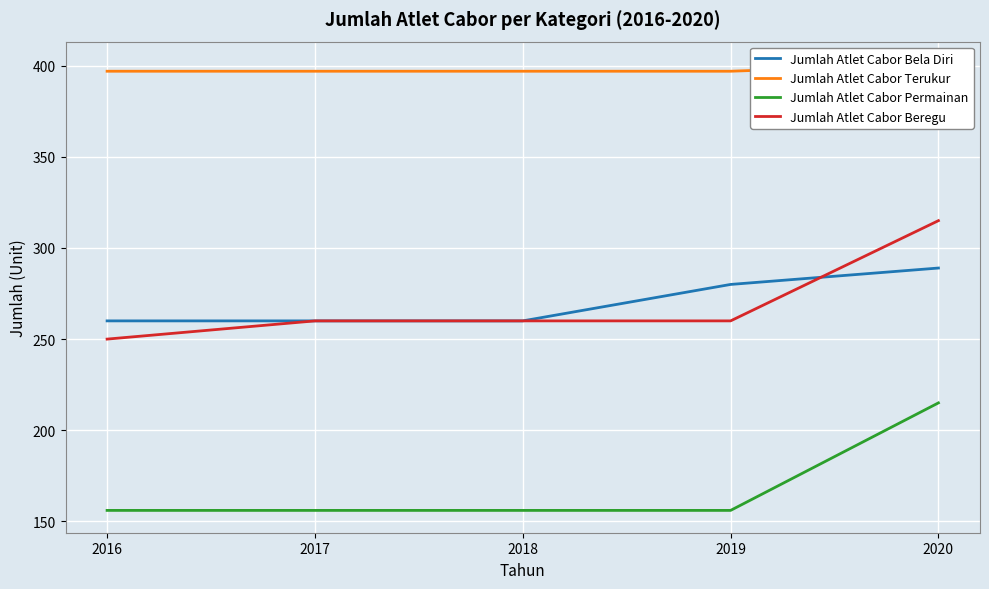

Which label corresponds to the largest value in the chart?

2020